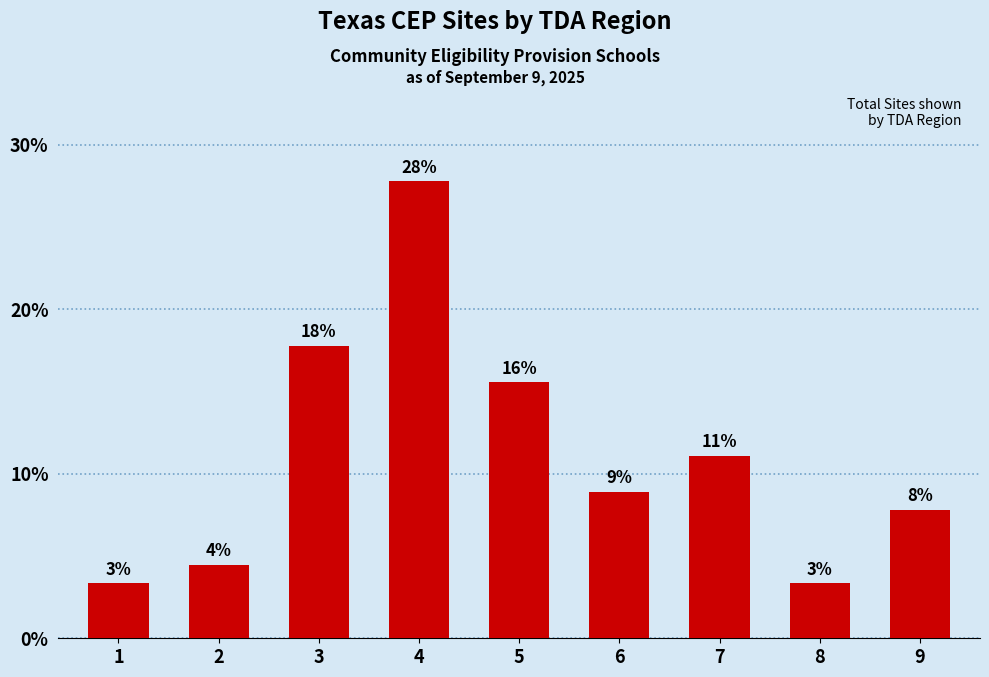

How many bars are there in total?

9